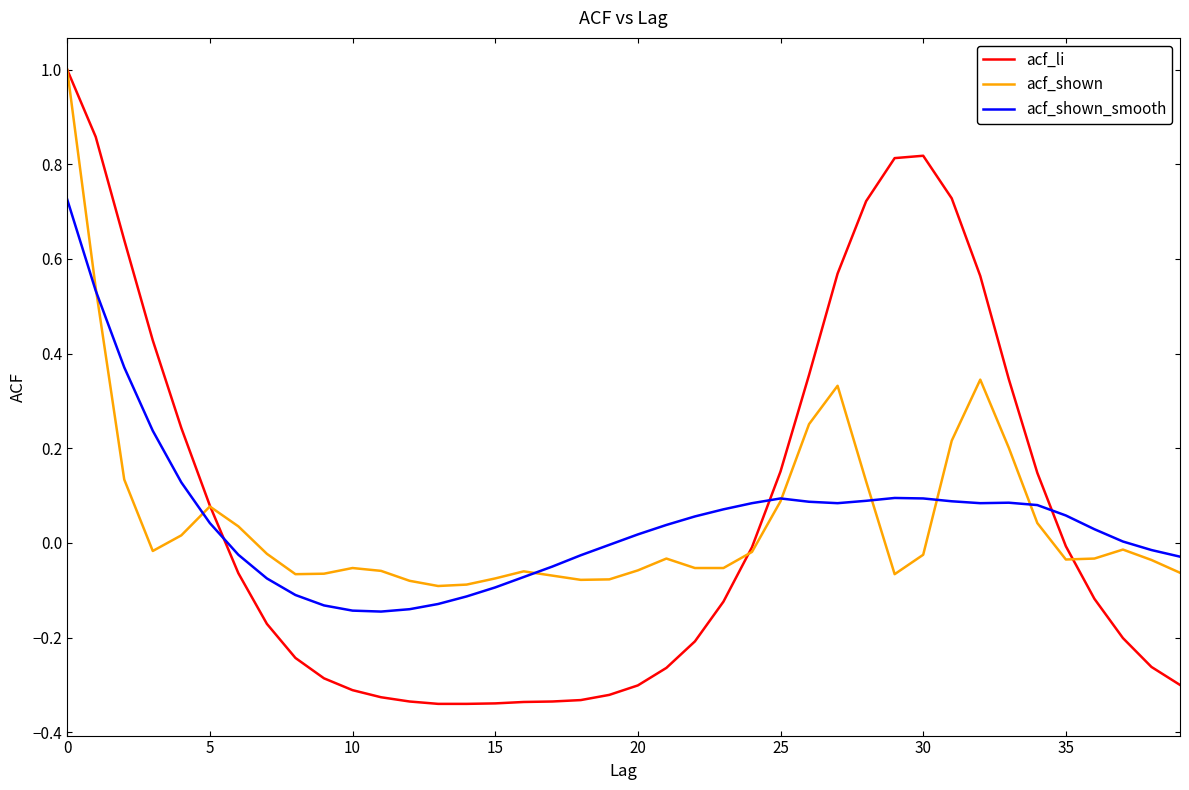

What is the greatest value displayed?

1.0